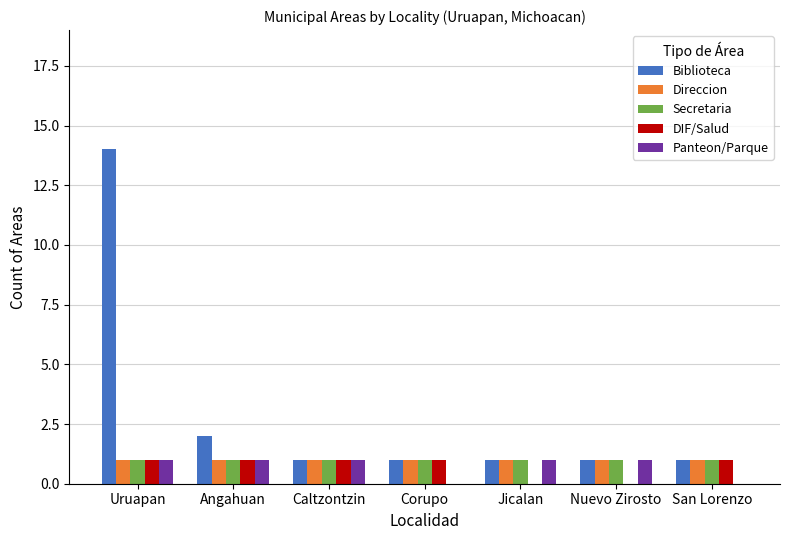

What is the highest value of the Biblioteca series?

14